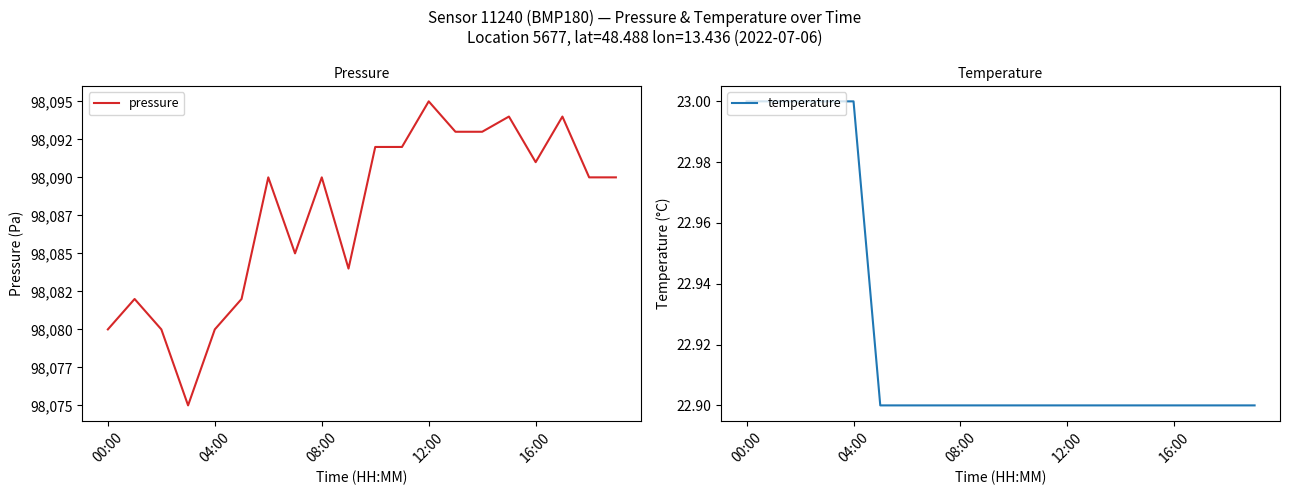

Rank the series by their maximum value, from lowest to highest.

temperature, pressure